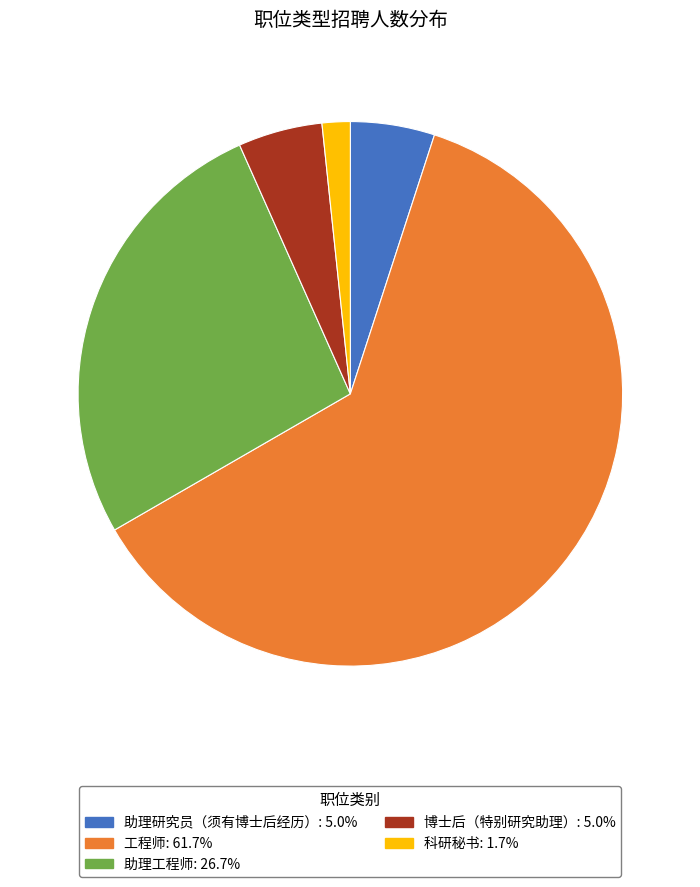

Is it true that 工程师 is 62% of the pie?

True